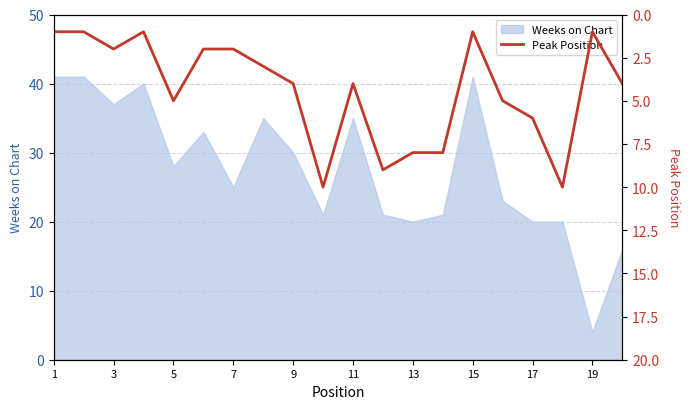

At which label does Weeks on Chart reach its minimum?

19